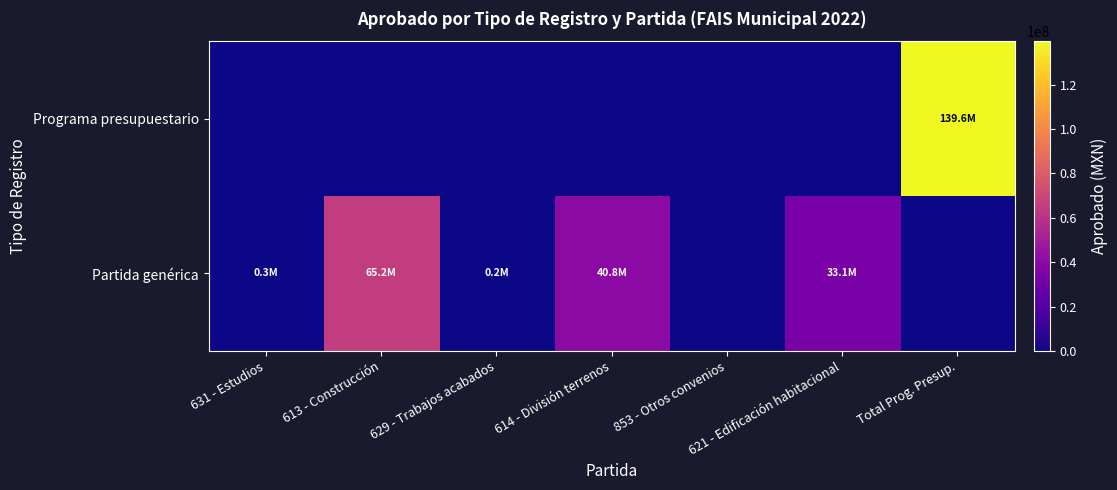

At how many categories does at least one series exceed 97866007?

1